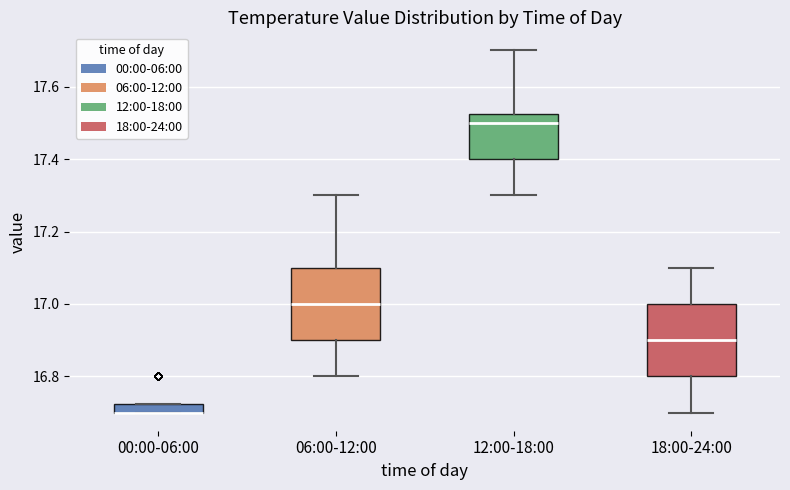

Where is the lower edge of the box for 00:00-06:00 on the y-axis? The values are not printed on the chart, so give them approximately, as read against the axis.

16.70